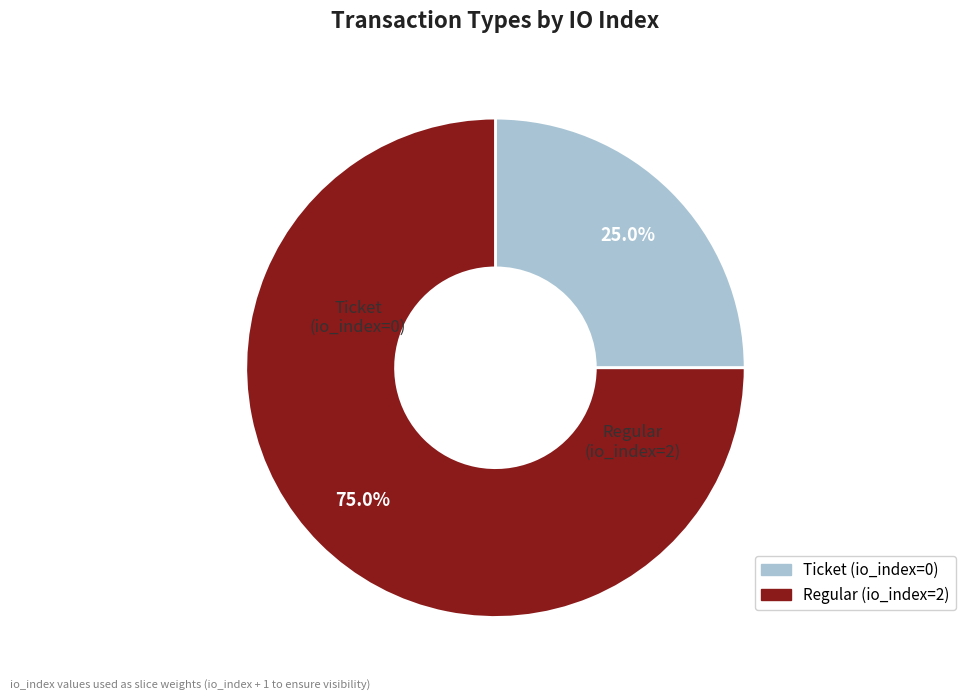

Combined, do Ticket (io_index=0) and Regular (io_index=2) account for over 50%?

Yes